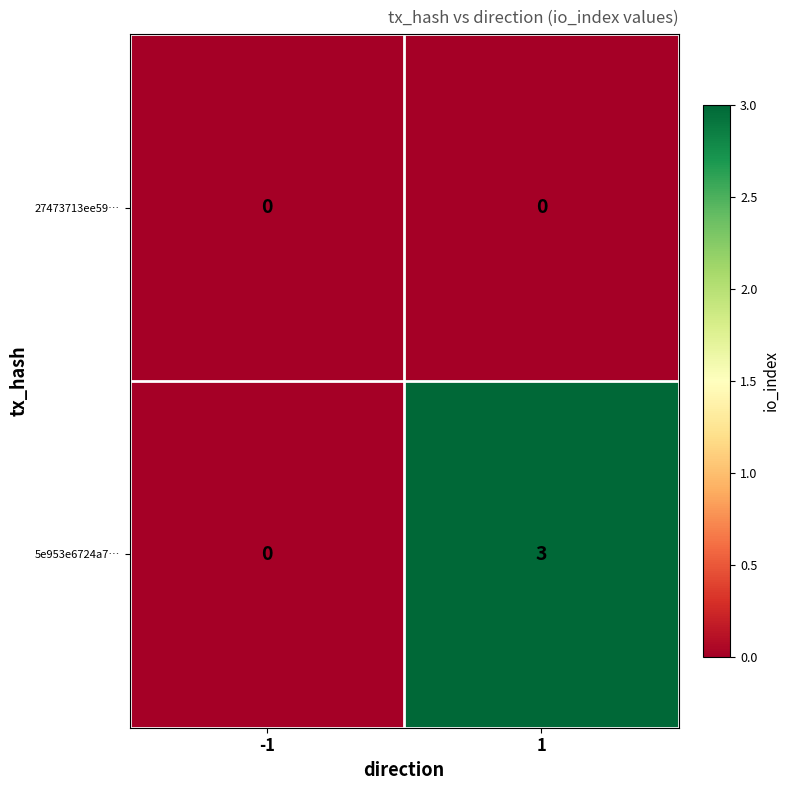

What is the sum of the 5e953e6724a7… values at 1 and -1?

3